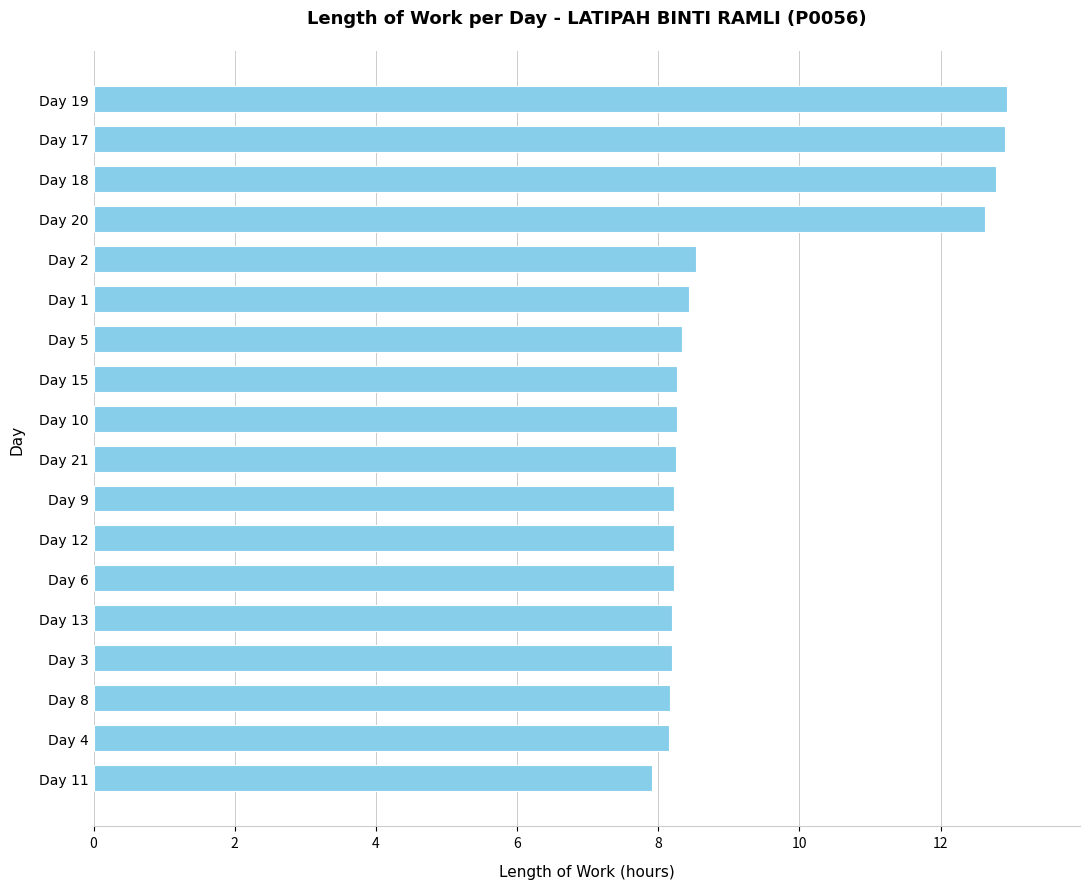

Approximately how many times larger is the value at Day 1 compared to Day 6?

1.0